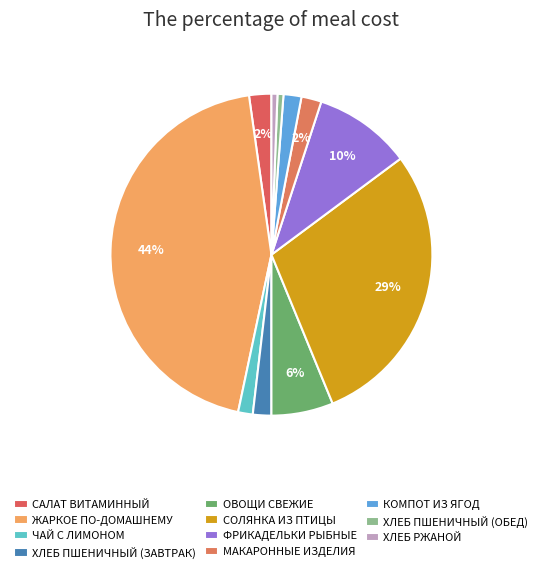

Rank the categories by value from lowest to highest.

ХЛЕБ ПШЕНИЧНЫЙ (ОБЕД), ХЛЕБ РЖАНОЙ, ЧАЙ С ЛИМОНОМ, КОМПОТ ИЗ ЯГОД, ХЛЕБ ПШЕНИЧНЫЙ (ЗАВТРАК), МАКАРОННЫЕ ИЗДЕЛИЯ, САЛАТ ВИТАМИННЫЙ, ОВОЩИ СВЕЖИЕ, ФРИКАДЕЛЬКИ РЫБНЫЕ, СОЛЯНКА ИЗ ПТИЦЫ, ЖАРКОЕ ПО-ДОМАШНЕМУ